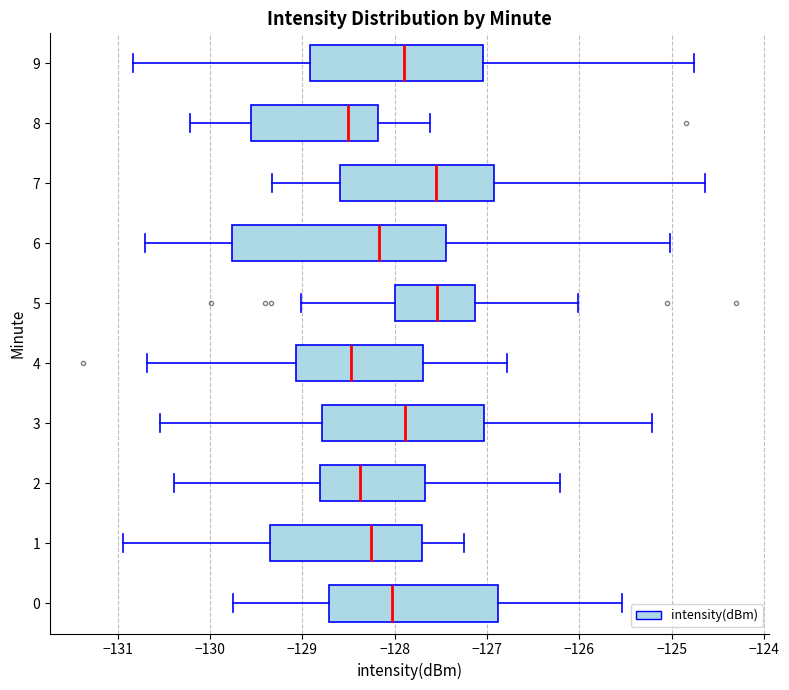

Comparing the boxes themselves (not the whiskers), which one is the widest?

6